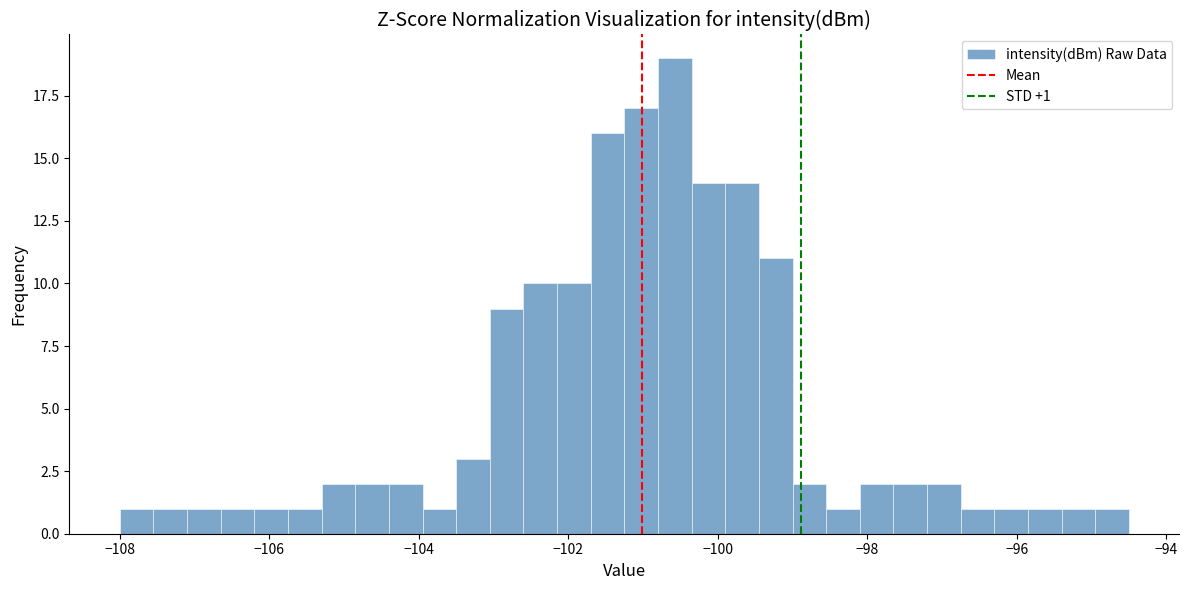

Around what value on the x-axis is the tallest bar? Give the approximate position of its centre, as read against the axis.

-100.6